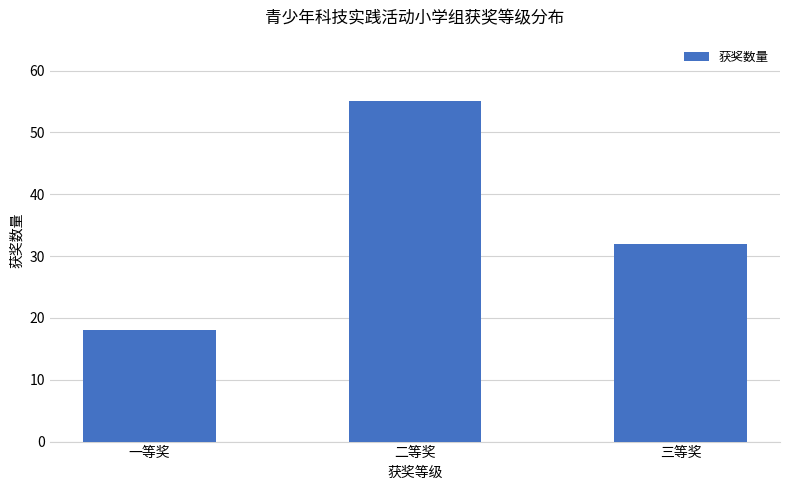

Approximately how many times larger is the value at 二等奖 compared to 一等奖?

3.1